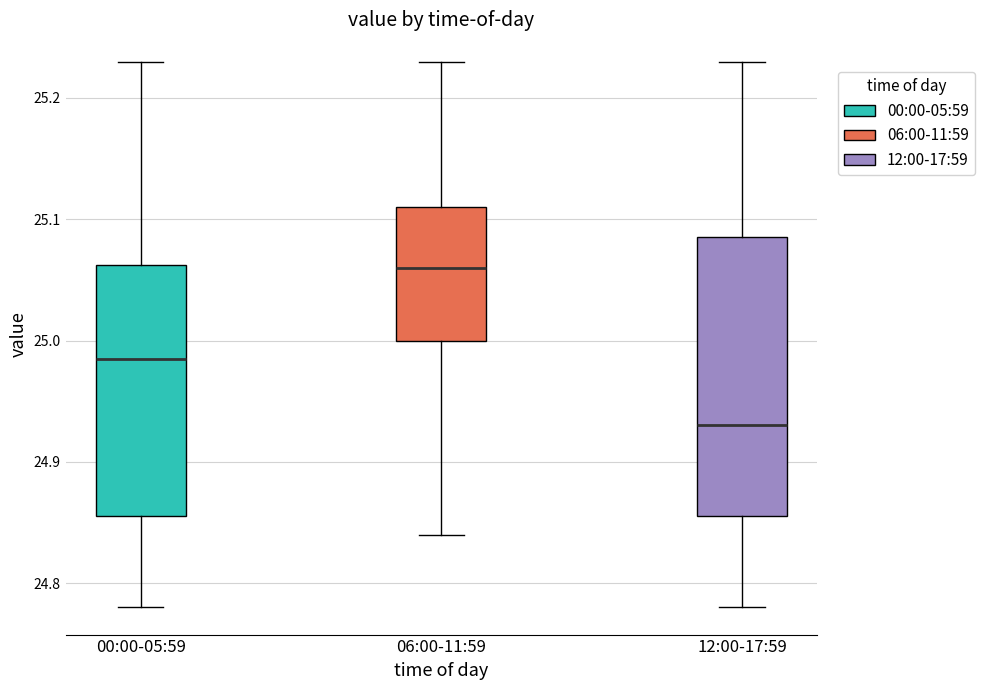

Which box is the tallest, from its lower edge to its upper edge?

12:00-17:59